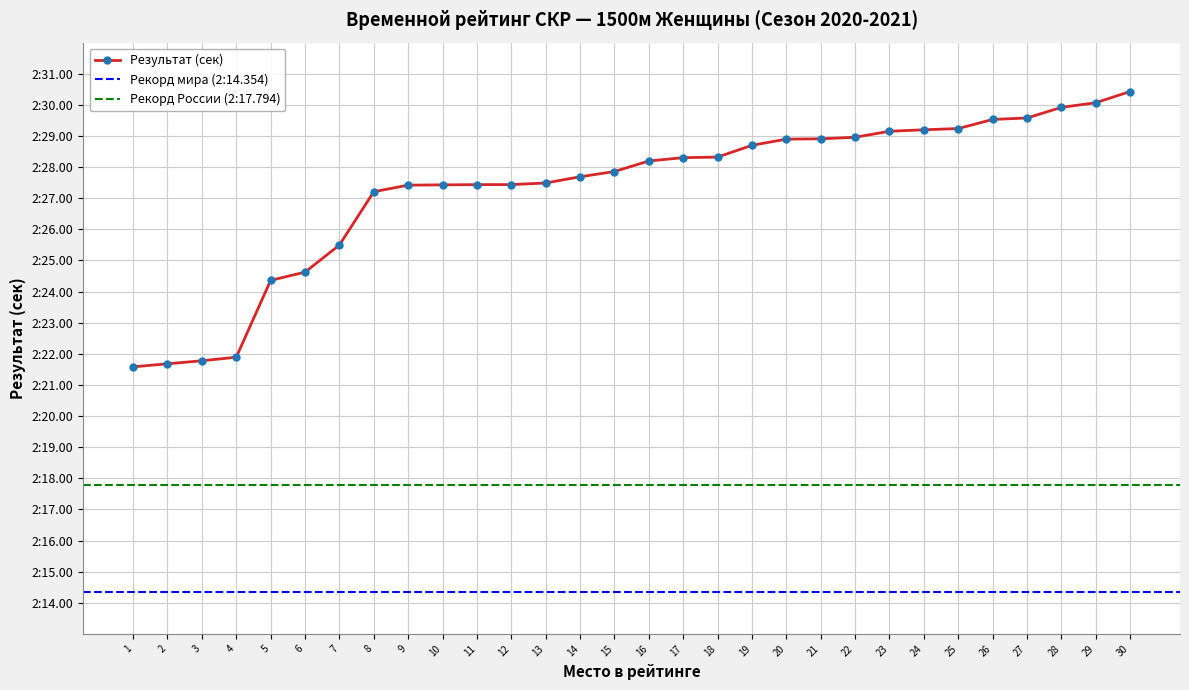

Rank the categories by value from lowest to highest.

1, 2, 3, 4, 5, 6, 7, 8, 9, 10, 11, 12, 13, 14, 15, 16, 17, 18, 19, 20, 21, 22, 23, 24, 25, 26, 27, 28, 29, 30